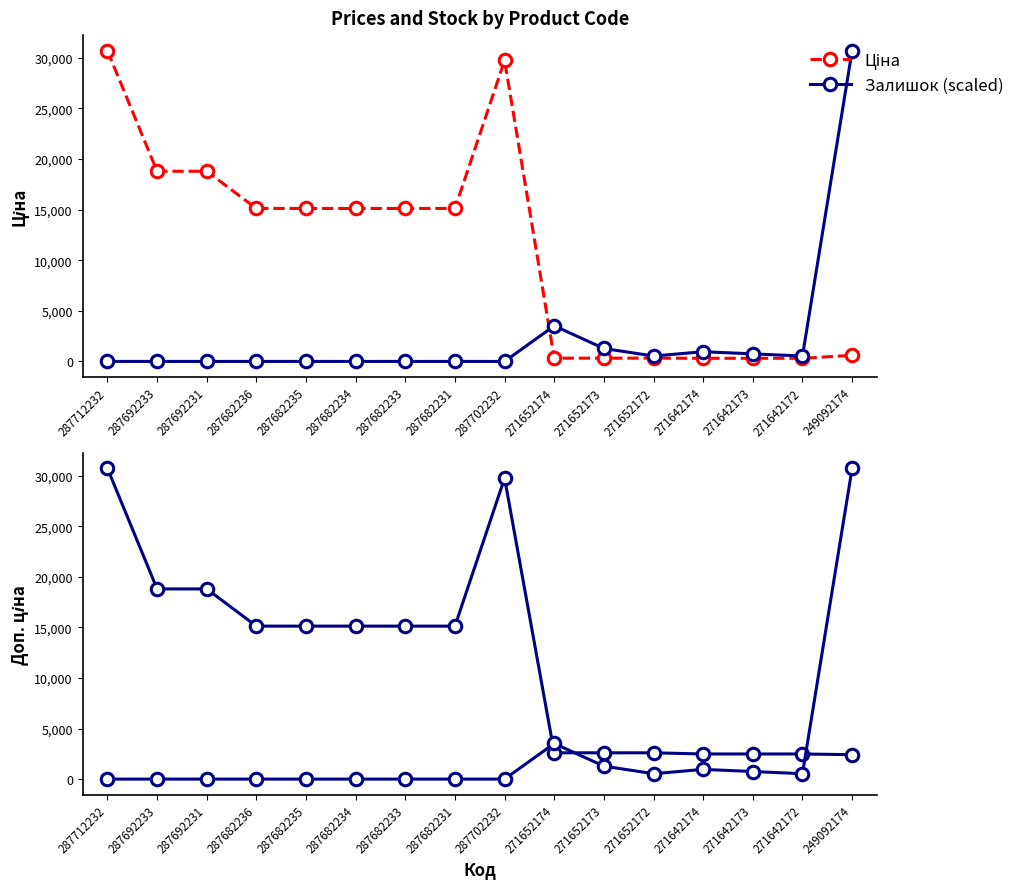

Does the chart have visible grid lines?

No